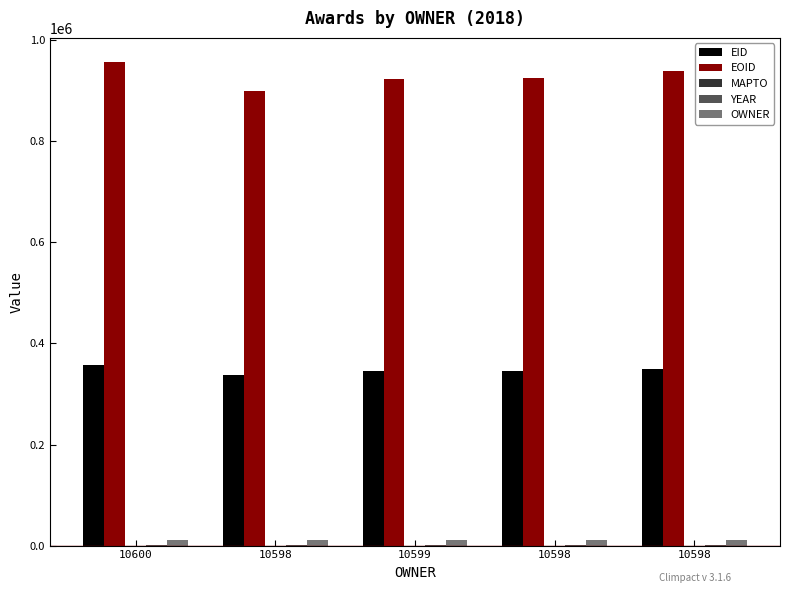

Which has a higher value, 10598 or 10600?

10600